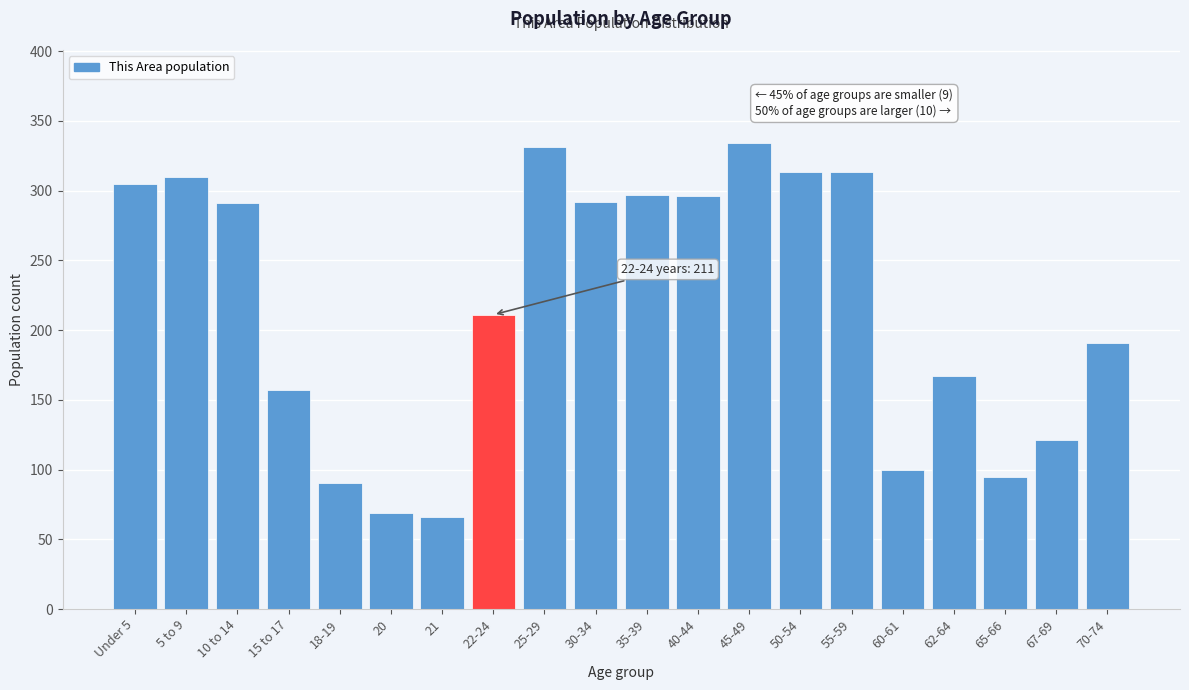

What is the change in value from 15 to 17 to 55-59?

+156